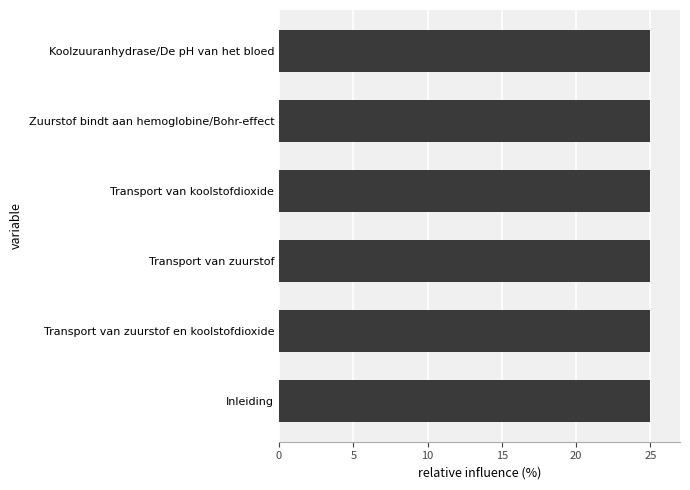

What is the ratio of the value at Transport van zuurstof to the value at Zuurstof bindt aan hemoglobine/Bohr-effect?

1.0